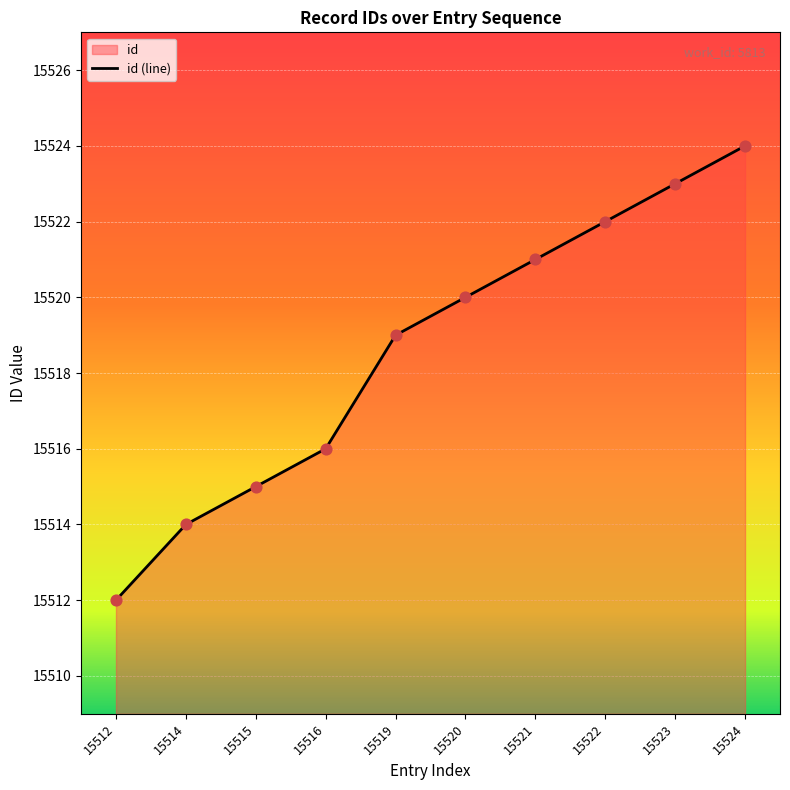

What is the change in value from 15520 to 15524?

+4